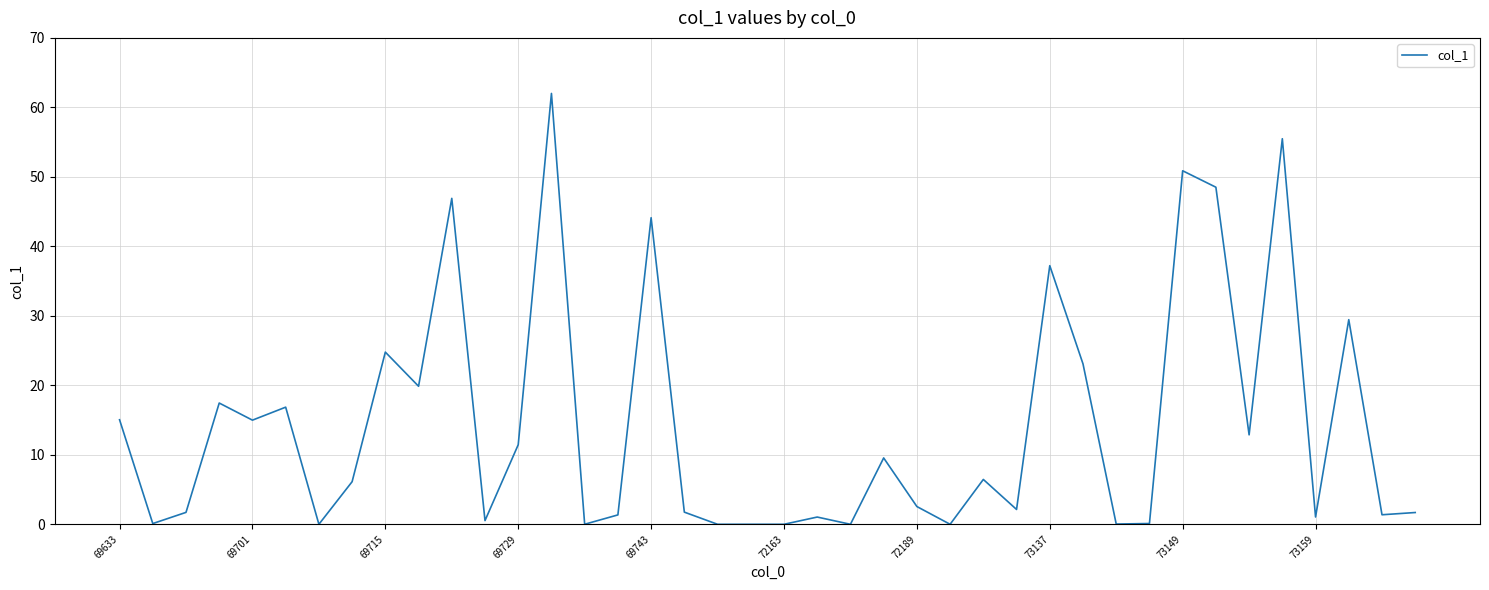

What is the greatest value displayed?

62.0